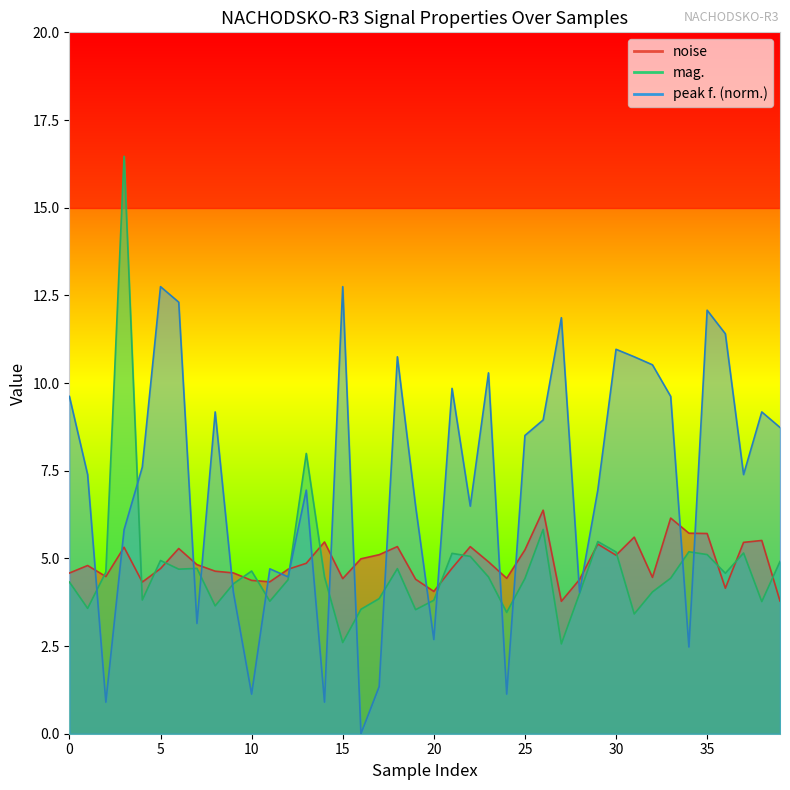

Is the value of noise at 19 greater than the value of peak f. at 14?

Yes